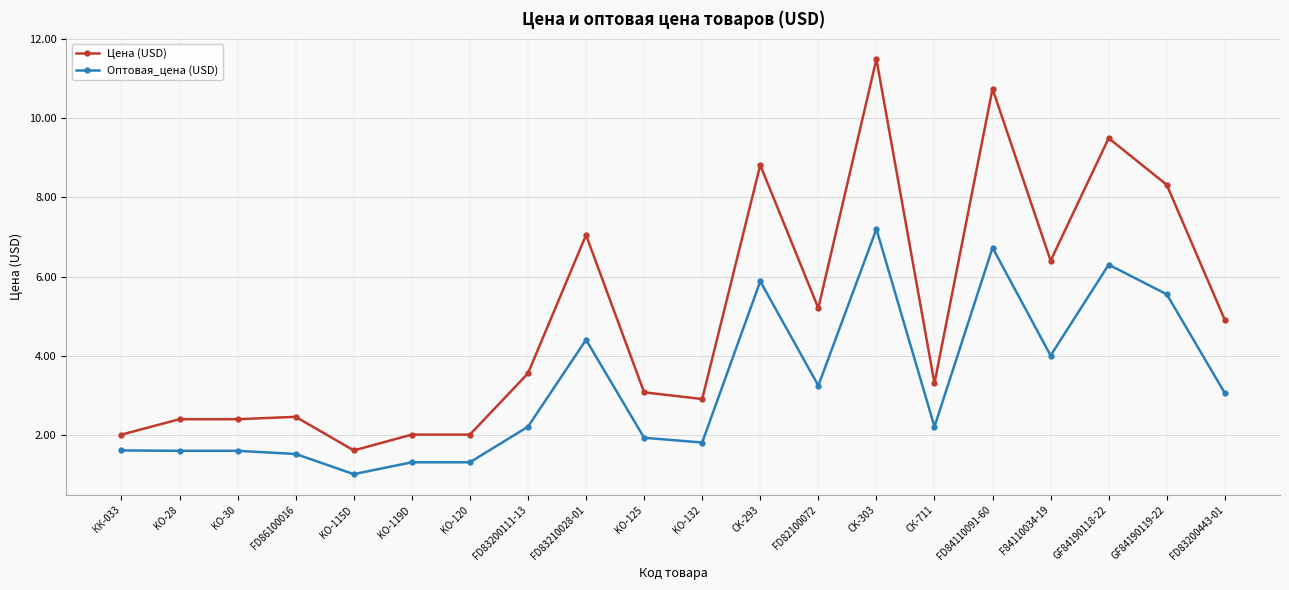

What position from the left is CK-293?

12